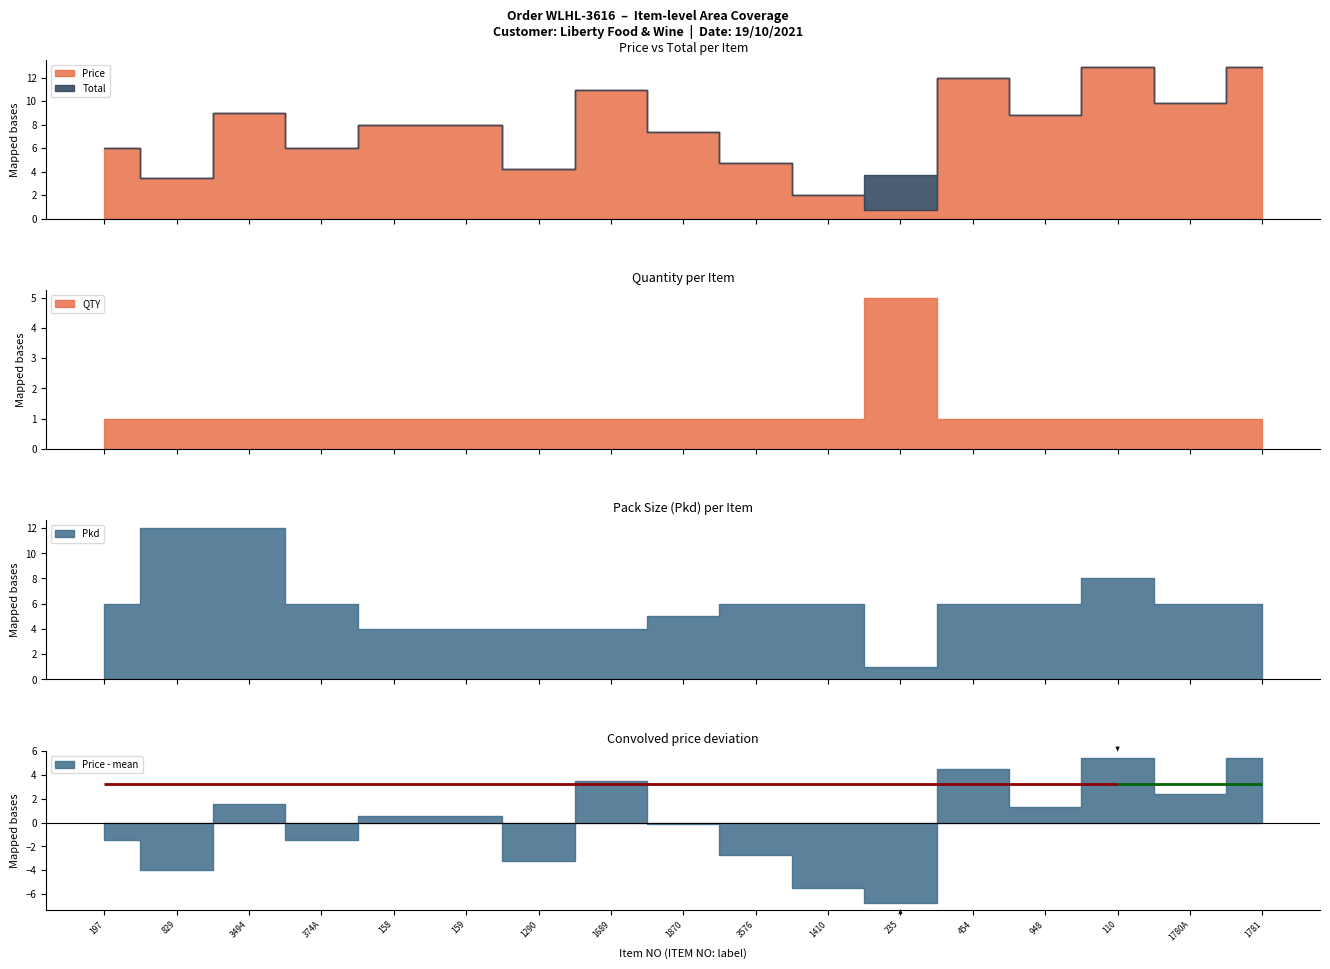

What is the label of the 6th point from the right?

235